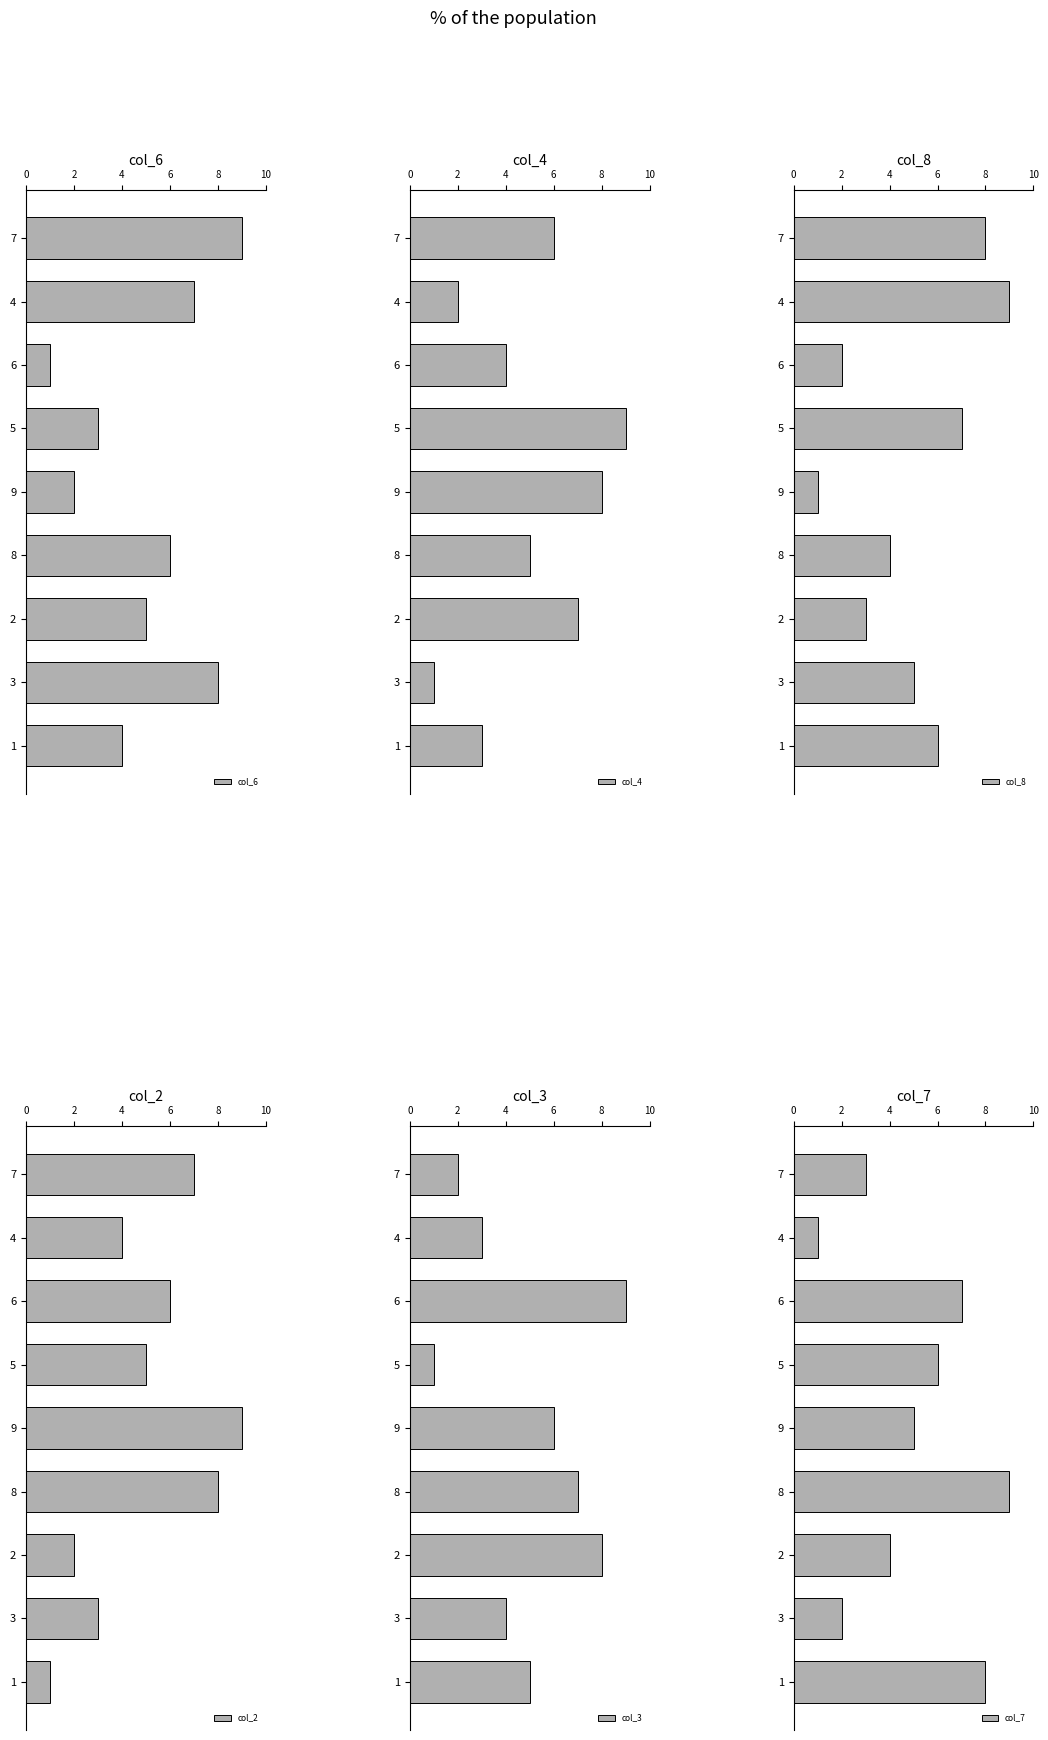

List the series in order of their peak value, lowest first.

col_6, col_4, col_8, col_2, col_3, col_7